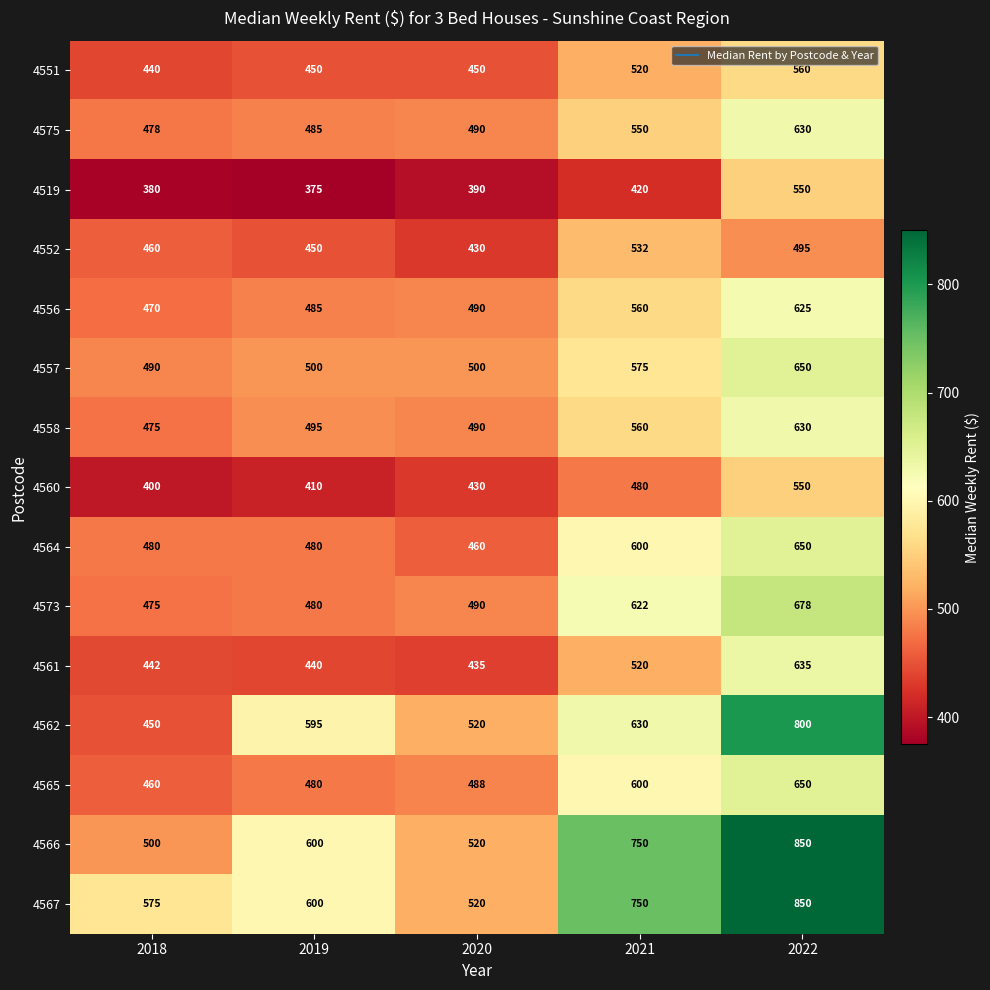

What is the average value of the 4558 series?

530